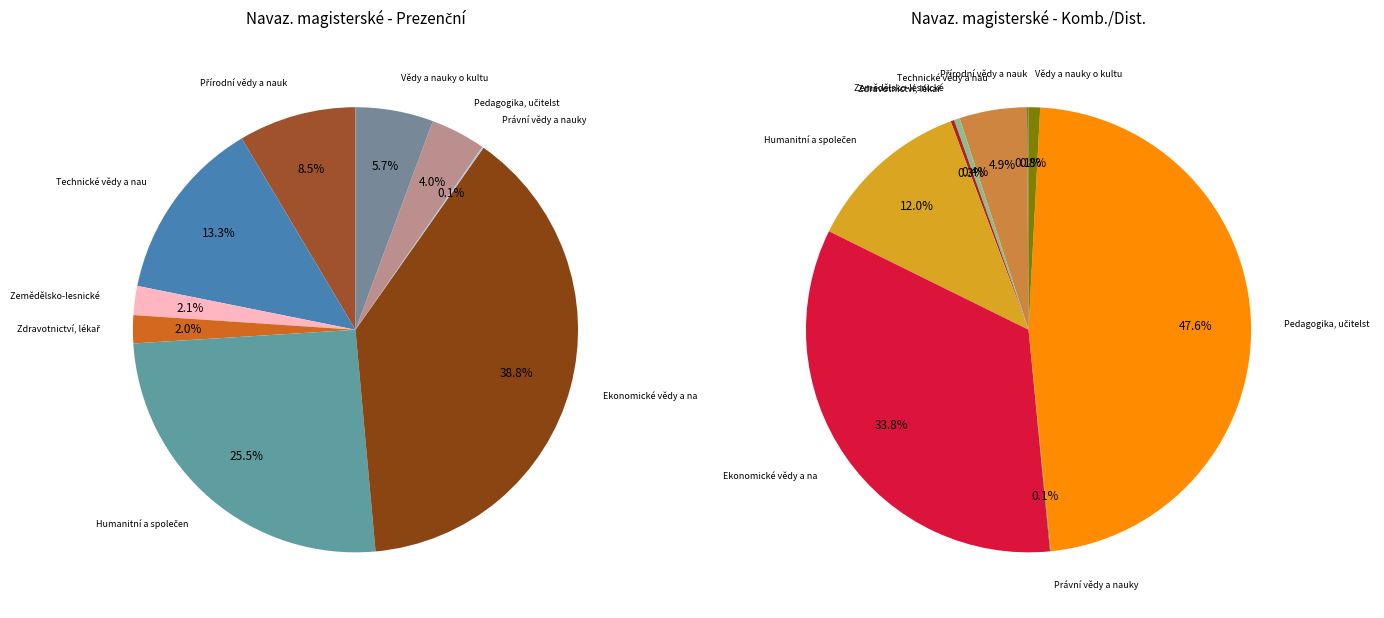

Which slice is the smallest?

Právní vědy a nauky